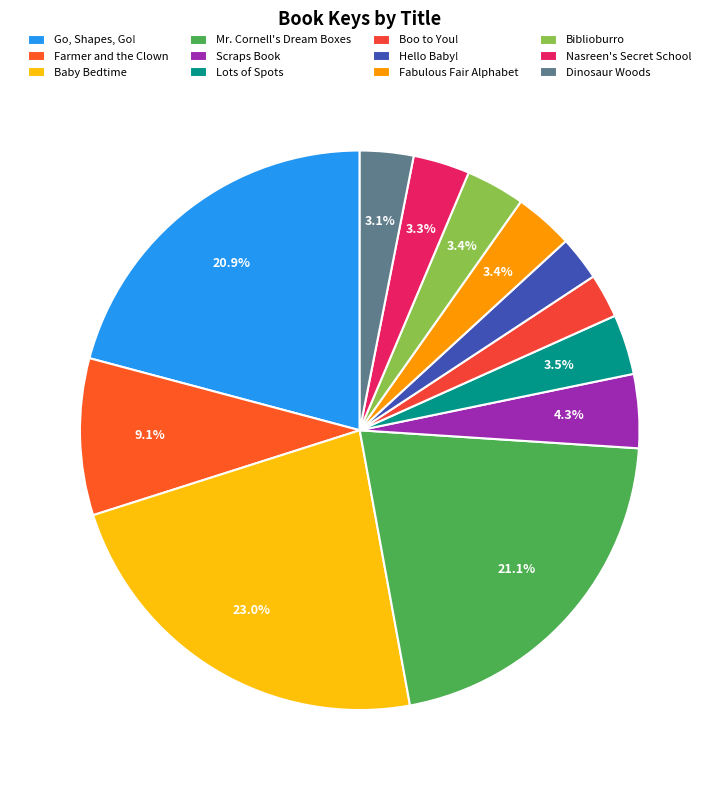

To the nearest percent, what portion does Go, Shapes, Go! represent?

21%